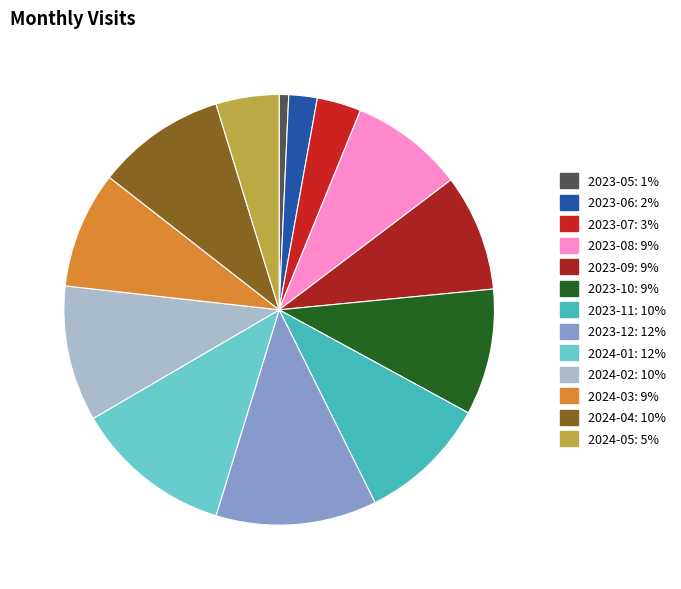

To the nearest percent, what percentage of the pie is 2023-06?

2%